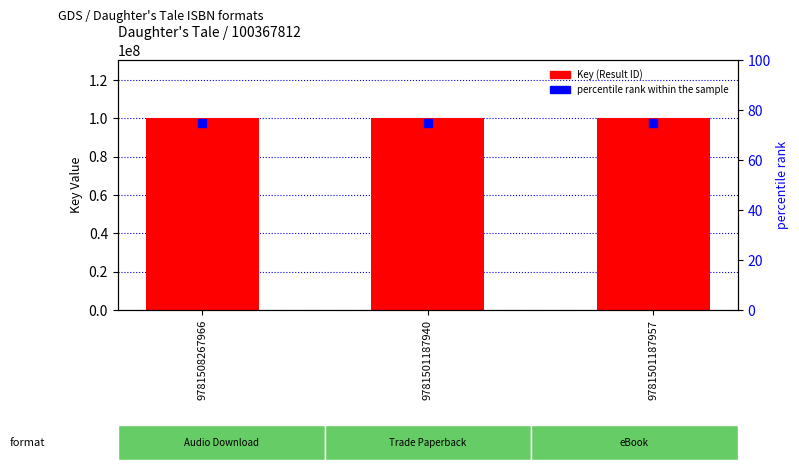

Which series reaches the maximum Y coordinate?

Key (Result ID)